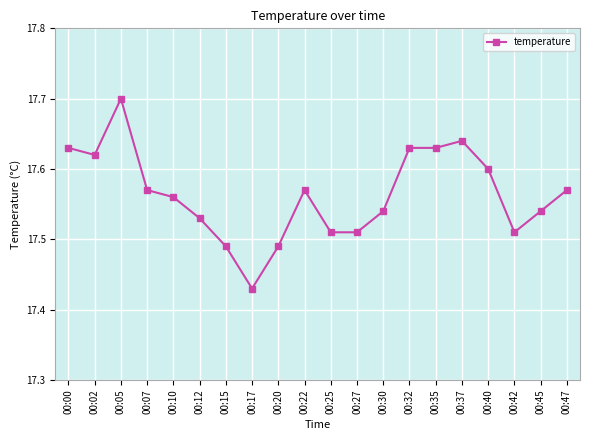

Which category has the lowest value across all series?

00:17